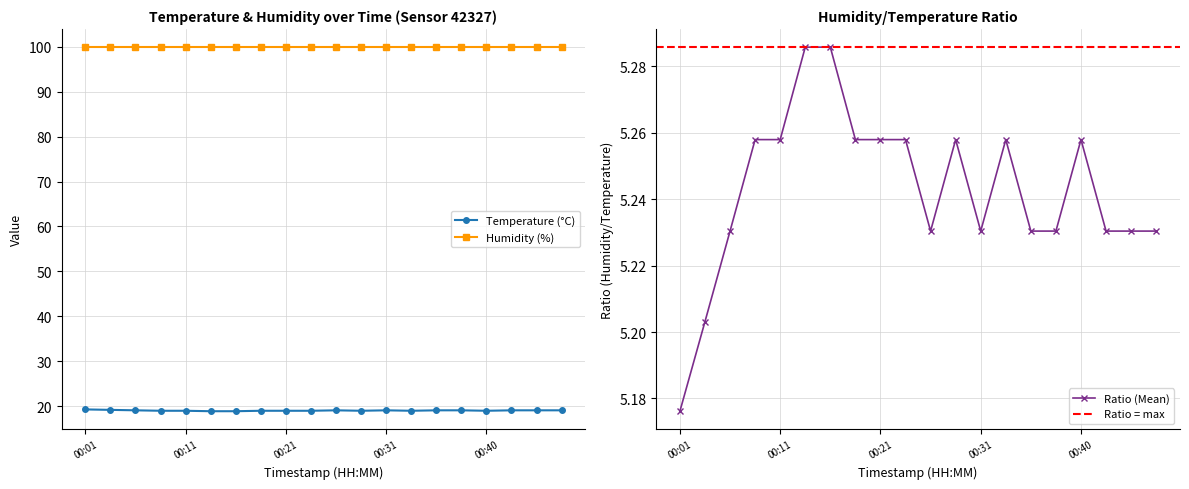

Rank the categories by value from highest to lowest.

00:01, 00:04, 00:06, 00:26, 00:31, 00:35, 00:38, 00:43, 00:45, 00:48, 00:09, 00:11, 00:18, 00:21, 00:23, 00:28, 00:33, 00:40, 00:13, 00:16